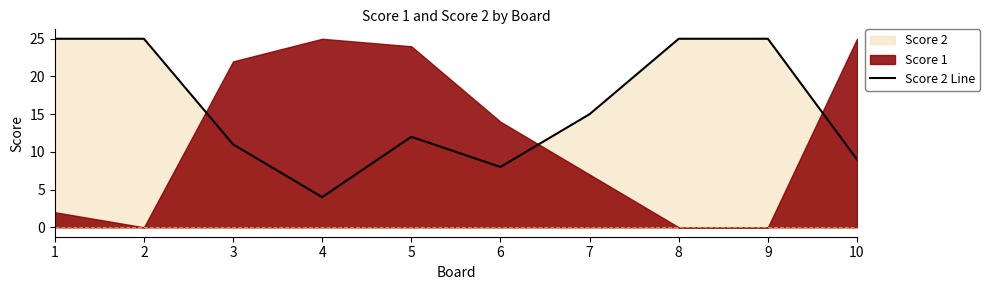

Reading left to right, transcribe all the data shown in this chart.

25	25	11	4	12	8	15	25	25	9